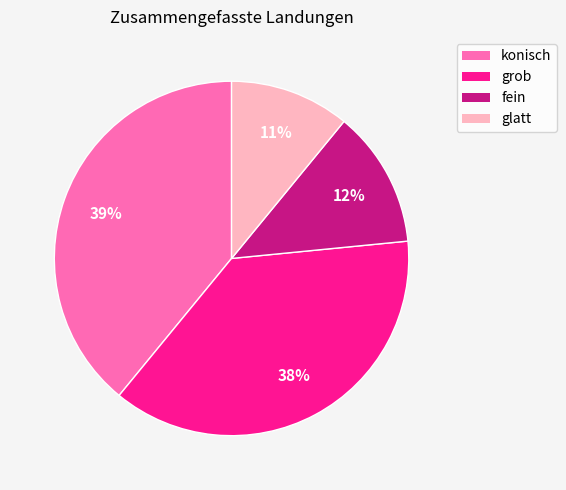

Between konisch and grob, which is larger?

konisch